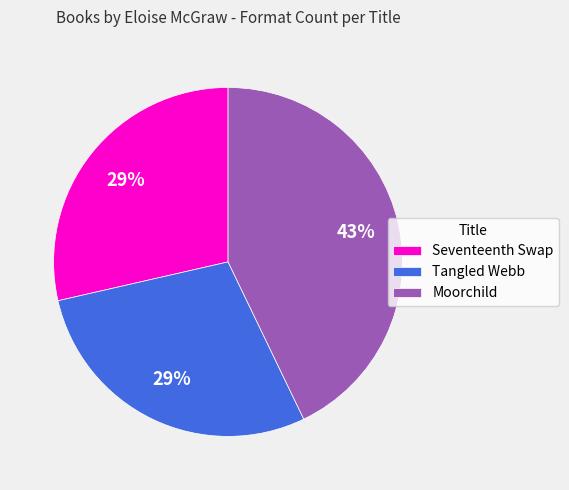

To the nearest percent, what is the difference between the Moorchild and Seventeenth Swap slice percentages?

14%